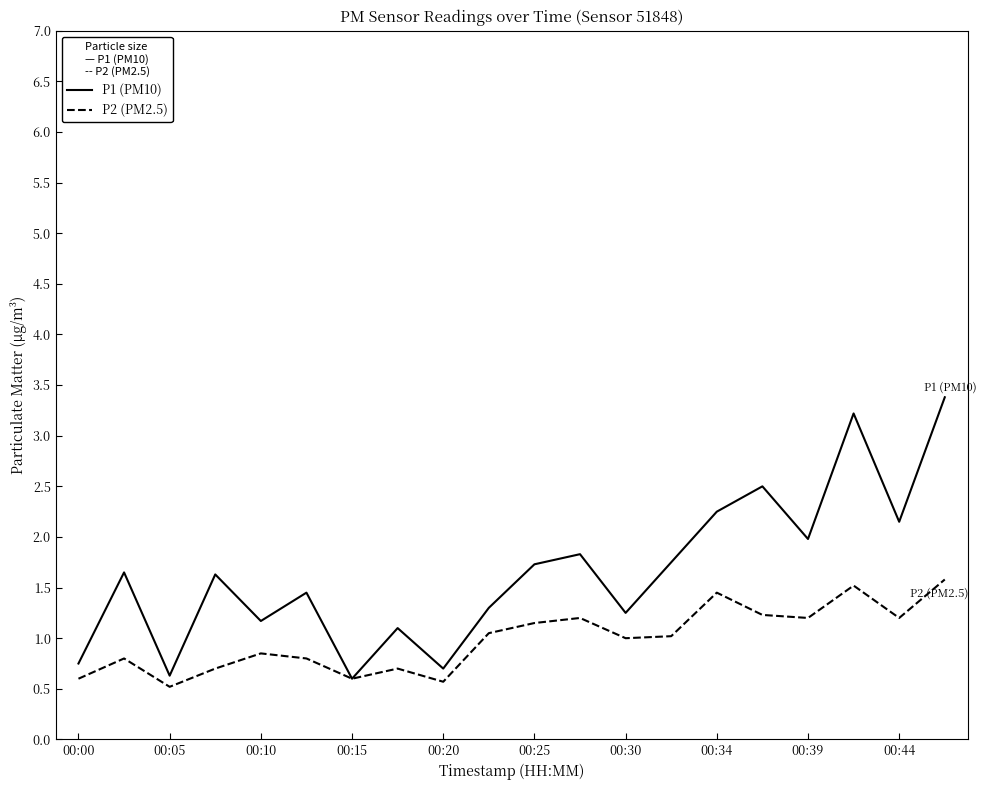

What is the highest value of the P1 (PM10) series?

3.4